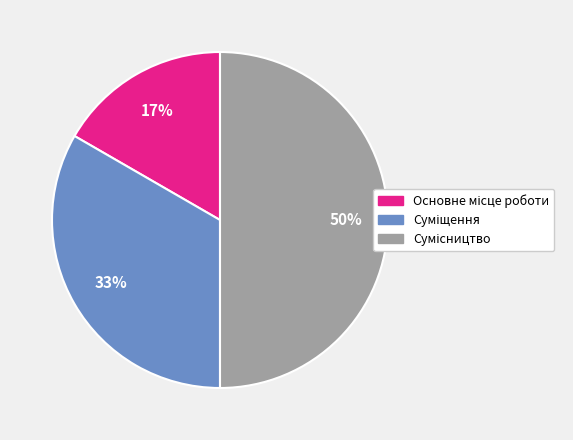

To the nearest percent, what is the average slice percentage?

33%